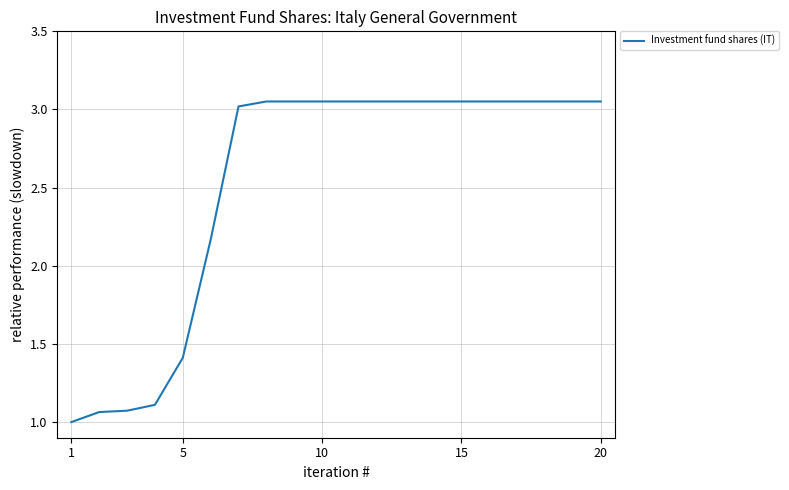

What is the difference between the maximum and minimum values?

2.1